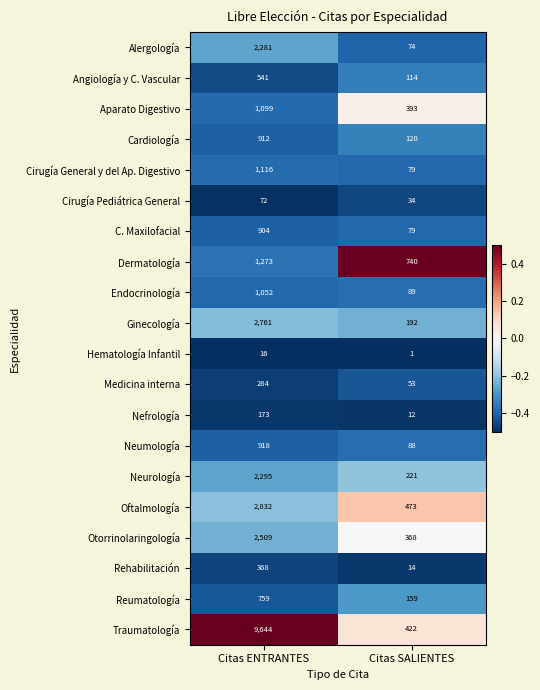

At Citas ENTRANTES, list the series in order from smallest to largest.

Hematología Infantil, Cirugía Pediátrica General, Nefrología, Medicina interna, Rehabilitación, Angiología y C. Vascular, Reumatología, C. Maxilofacial, Cardiología, Neumología, Endocrinología, Aparato Digestivo, Cirugía General y del Ap. Digestivo, Dermatología, Alergología, Neurología, Otorrinolaringología, Ginecología, Oftalmología, Traumatología